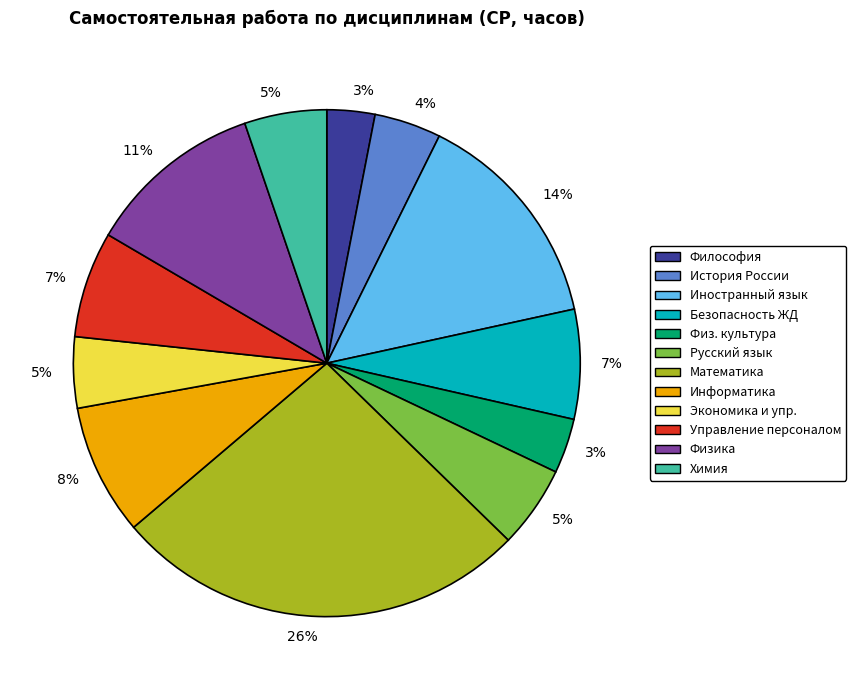

To the nearest percent, what is the difference between the largest and smallest slice percentages?

23%